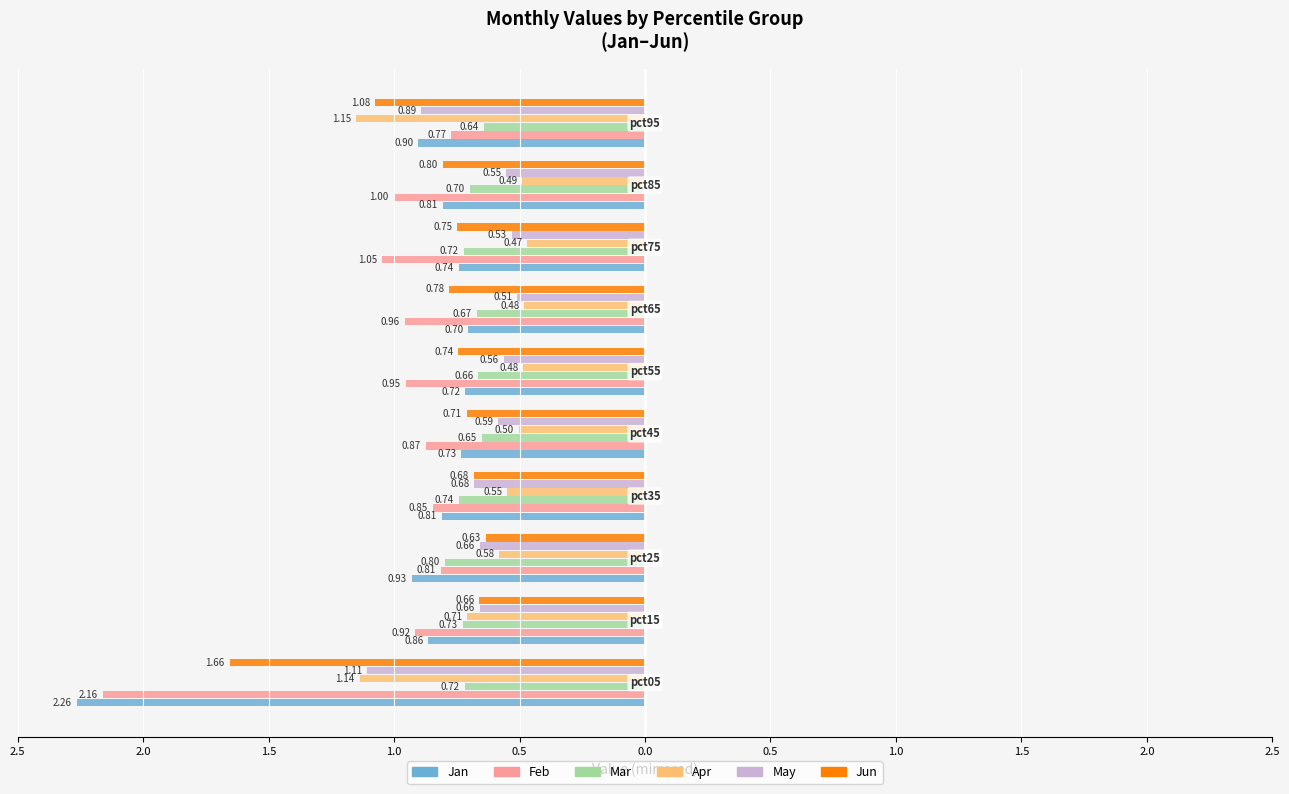

What are all the series names shown in the legend?

Jan, Feb, Mar, Apr, May, Jun